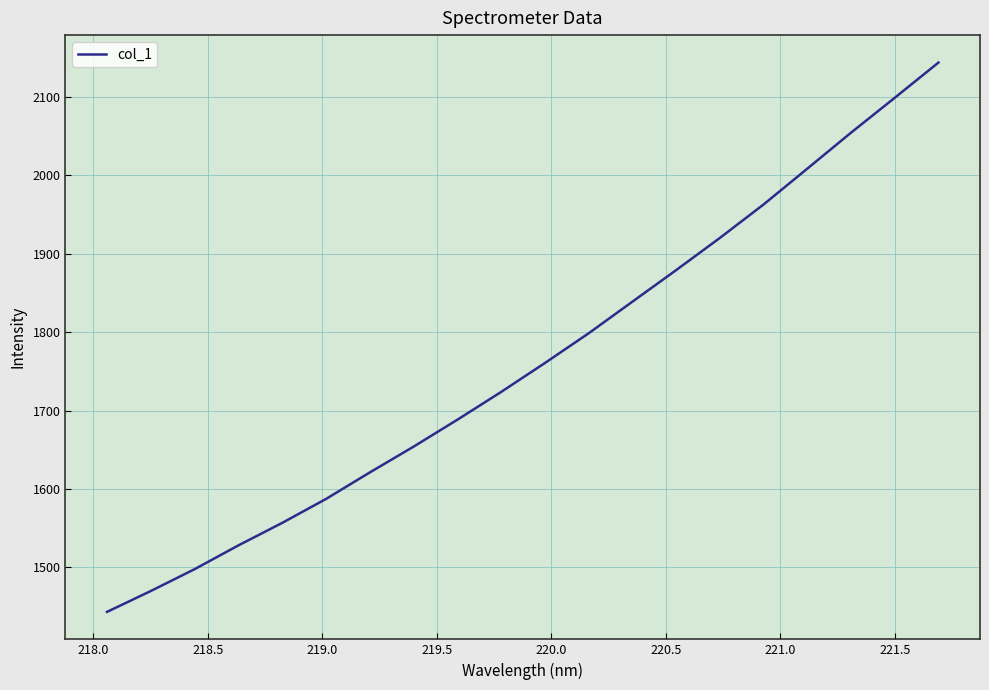

What is the difference between the maximum and minimum values?

700.7